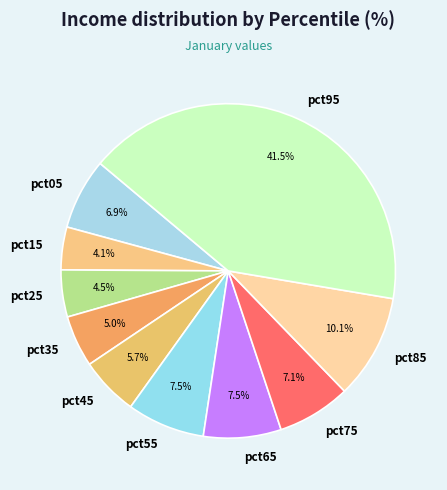

To the nearest percent, what is the difference between the largest and smallest slice percentages?

37%